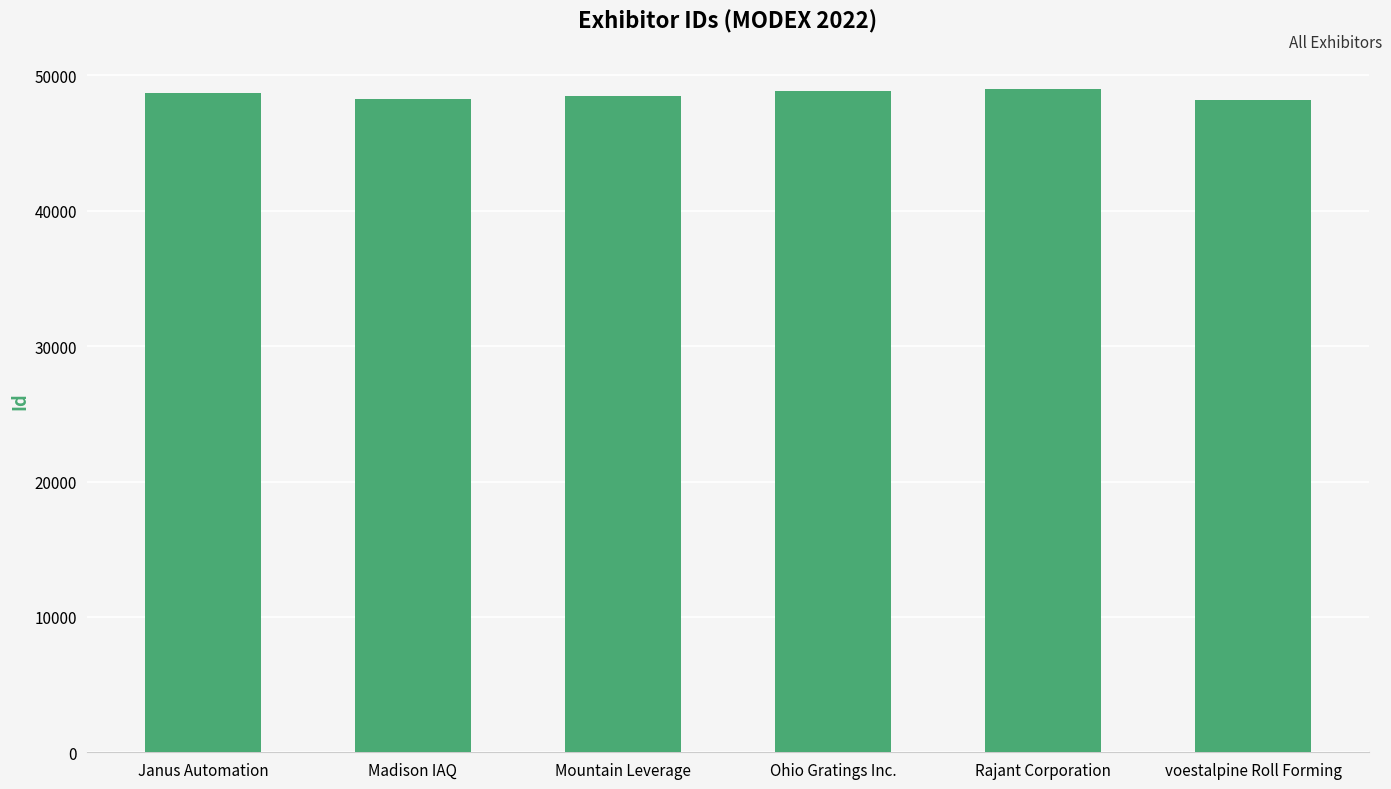

What is the label of the 6th bar from the right?

Janus Automation